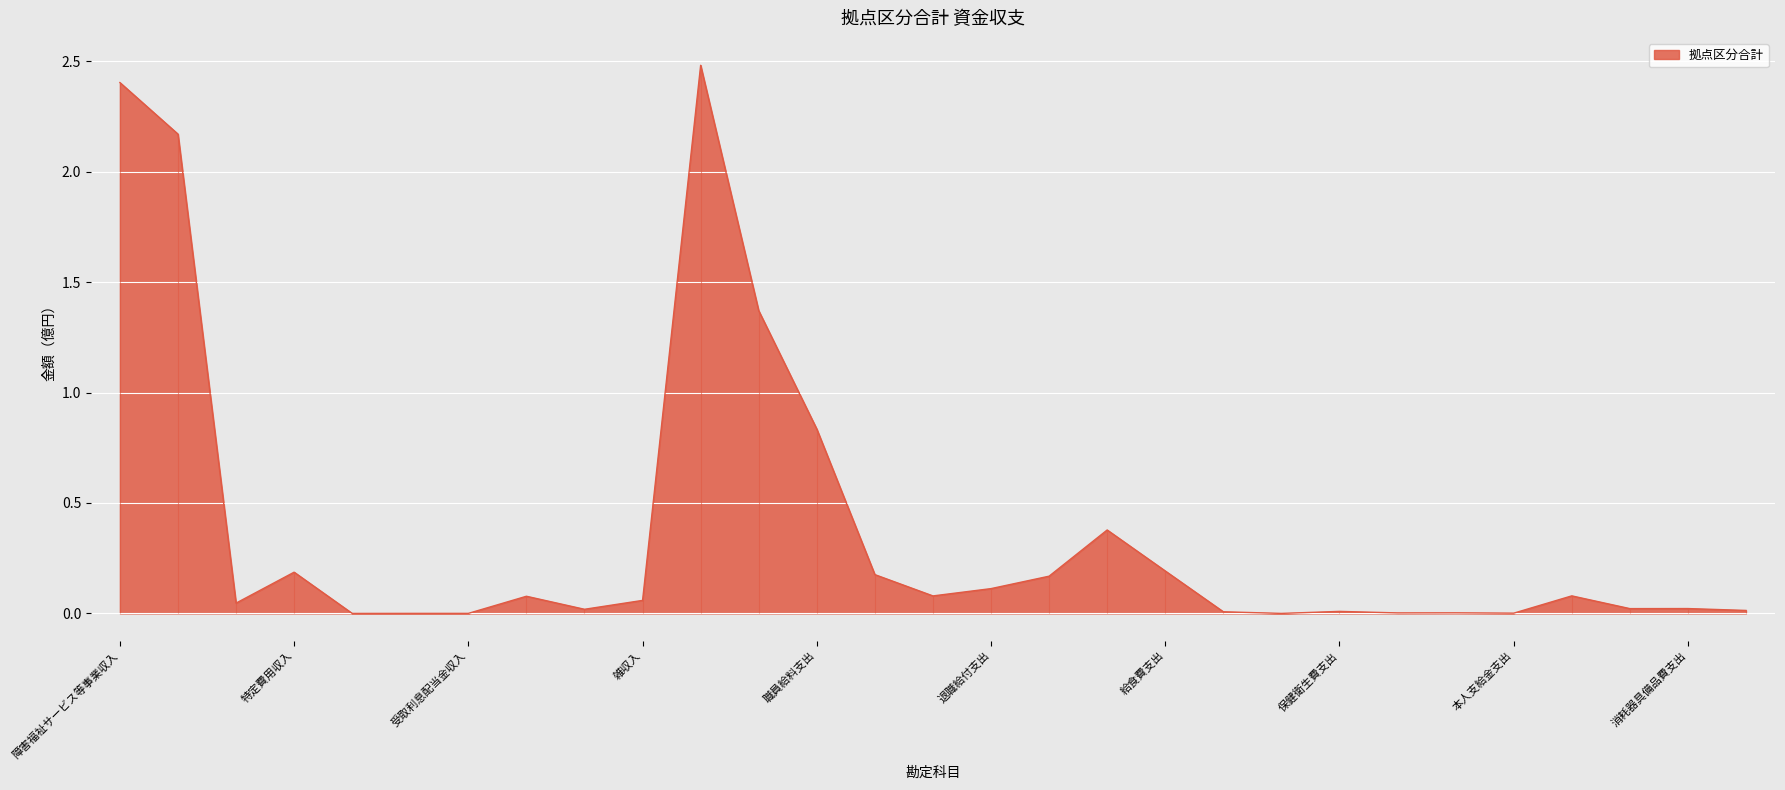

What is the label of the 4th point from the left?

特定費用収入